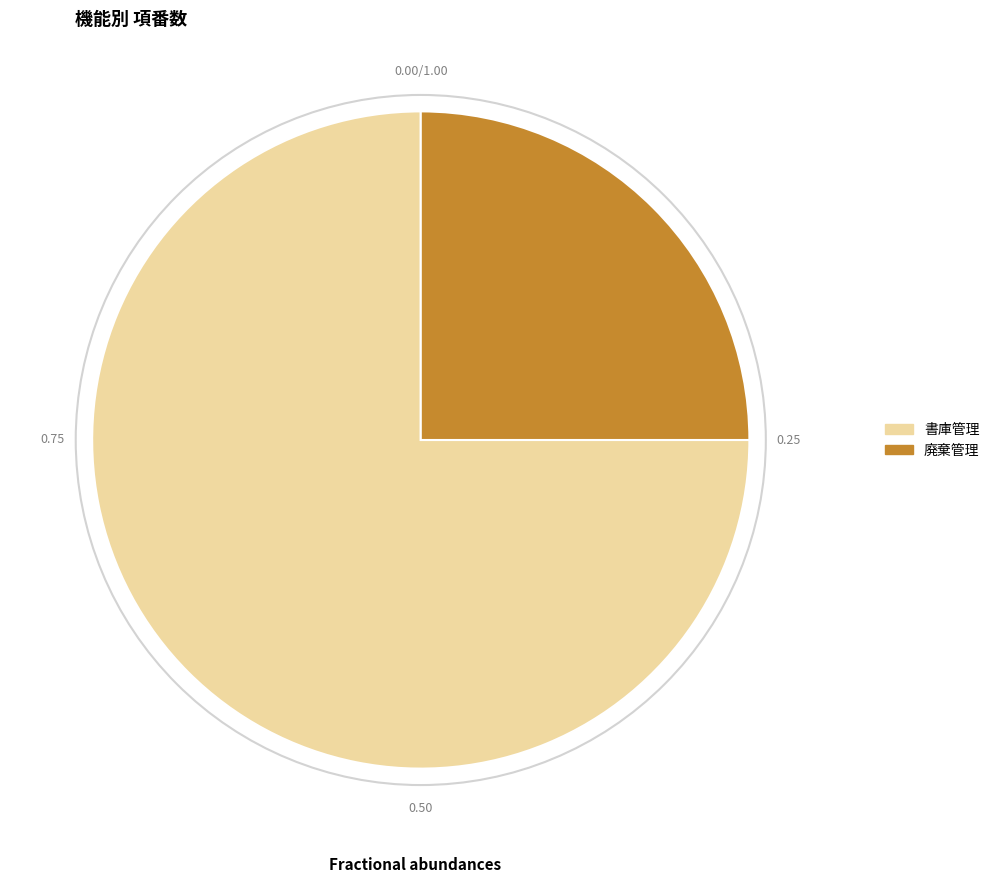

How many slices are in this pie chart?

2